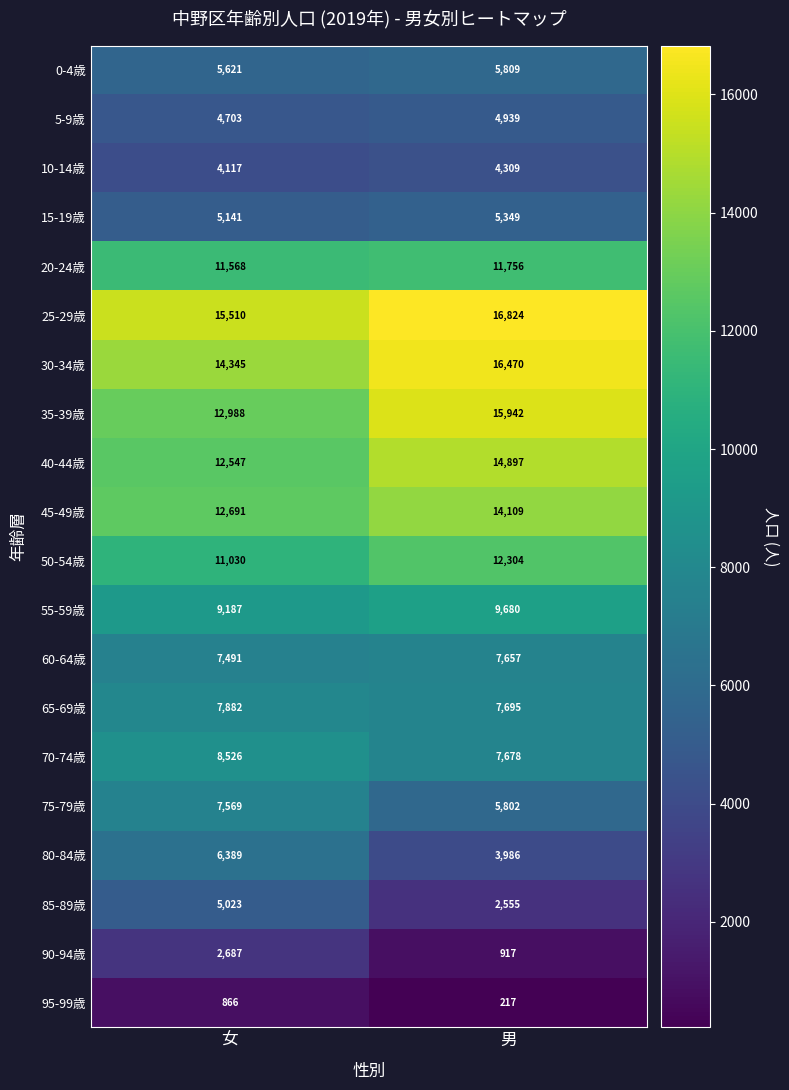

At 男, list the series in order from smallest to largest.

95-99歳, 90-94歳, 85-89歳, 80-84歳, 10-14歳, 5-9歳, 15-19歳, 75-79歳, 0-4歳, 60-64歳, 70-74歳, 65-69歳, 55-59歳, 20-24歳, 50-54歳, 45-49歳, 40-44歳, 35-39歳, 30-34歳, 25-29歳